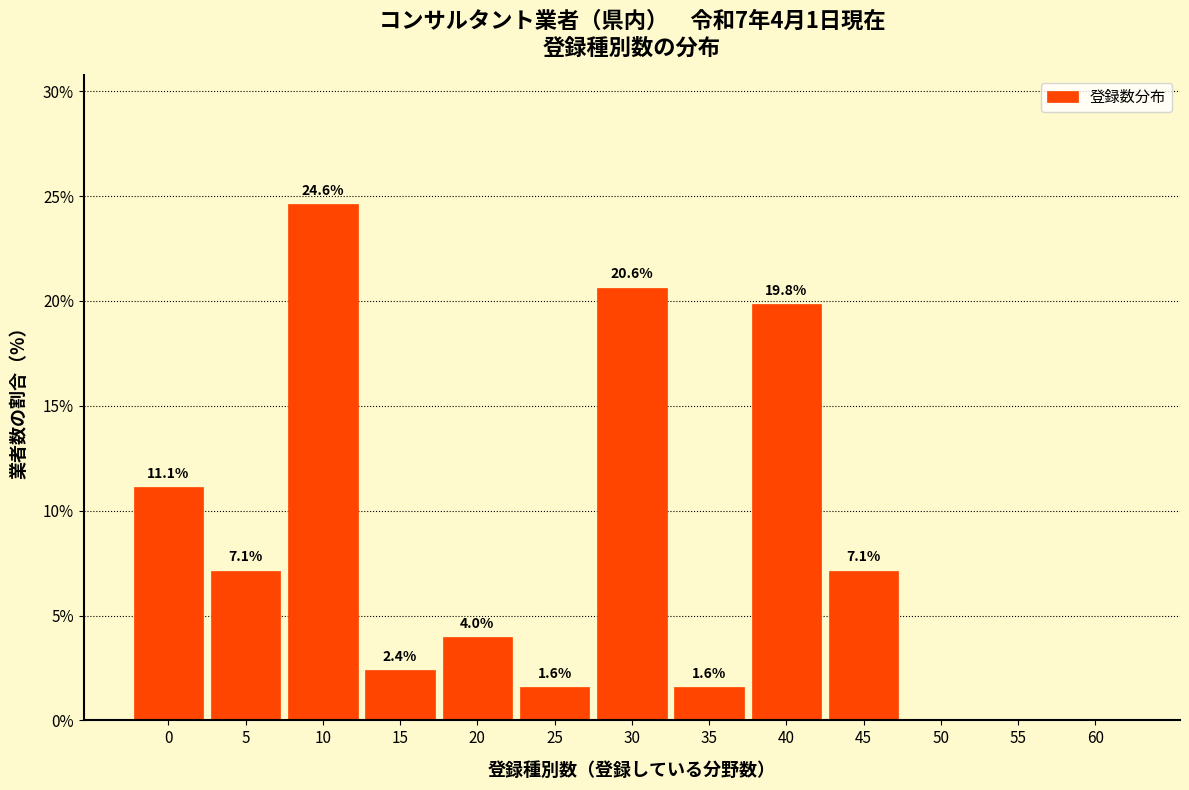

Reading left to right, list all the values displayed in this chart.

0=11.1	5=7.1	10=24.6	15=2.4	20=4.0	25=1.6	30=20.6	35=1.6	40=19.8	45=7.1	50=0.0	55=0.0	60=0.0